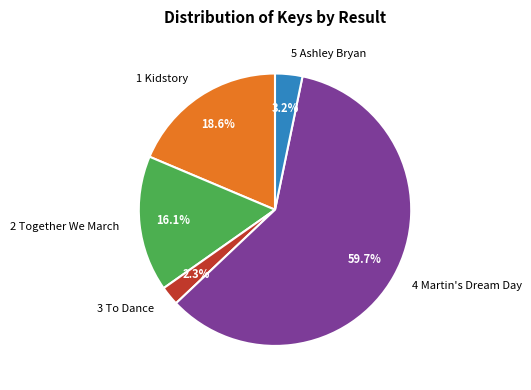

Rank the categories by value from highest to lowest.

4 Martin's Dream Day, 1 Kidstory, 2 Together We March, 5 Ashley Bryan, 3 To Dance